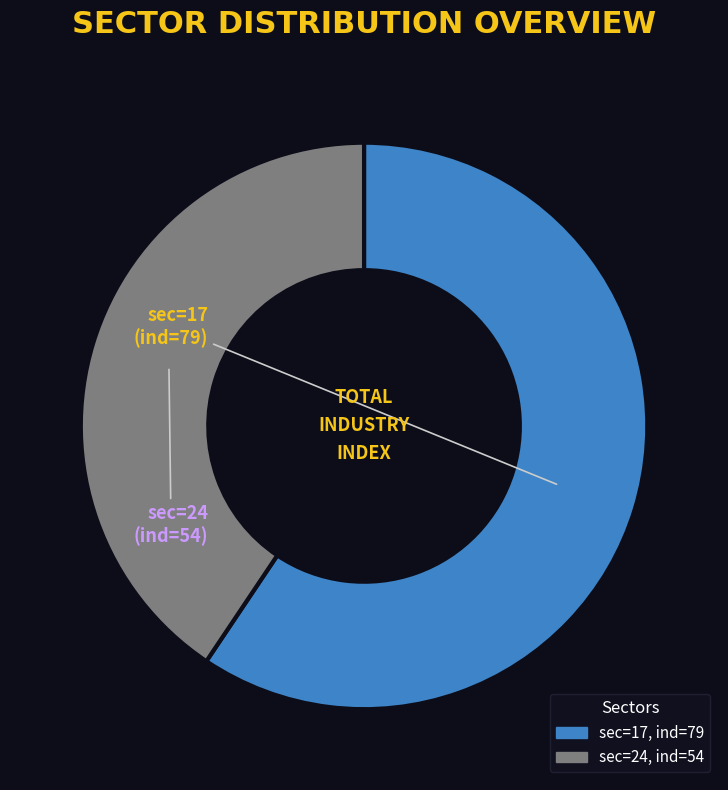

Is there a majority slice in this chart?

Yes